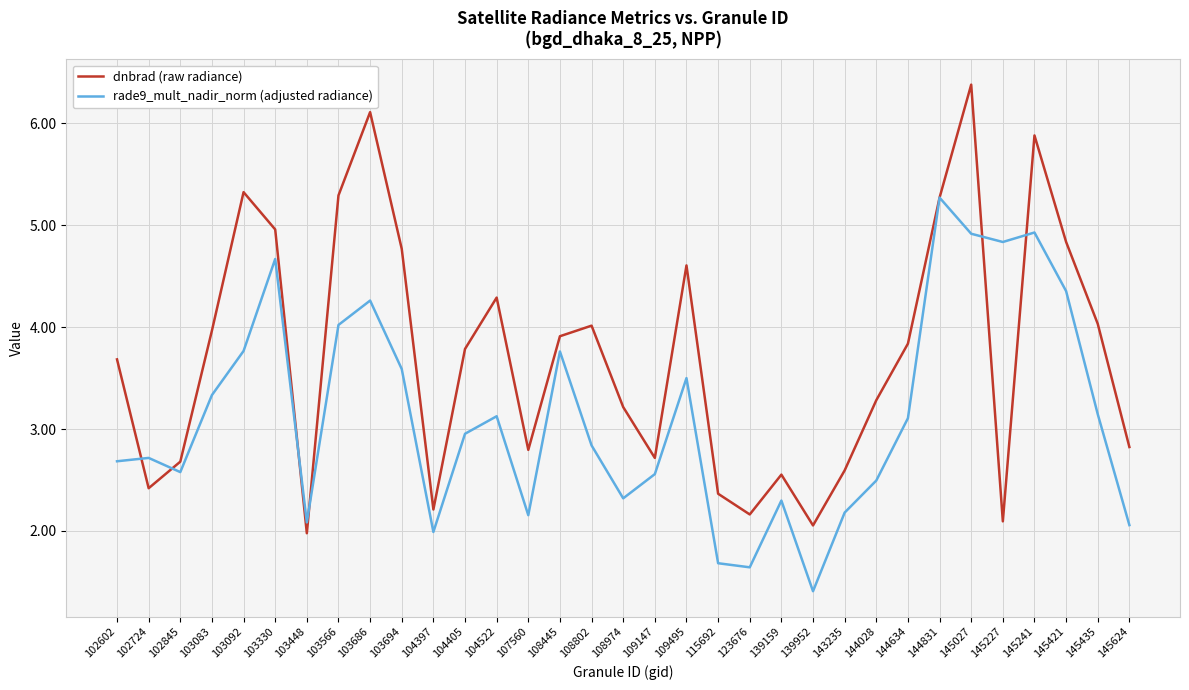

Between which two adjacent categories do rade9_mult_nadir_norm (adjusted radiance) and dnbrad (raw radiance) first intersect?

102602 and 102724